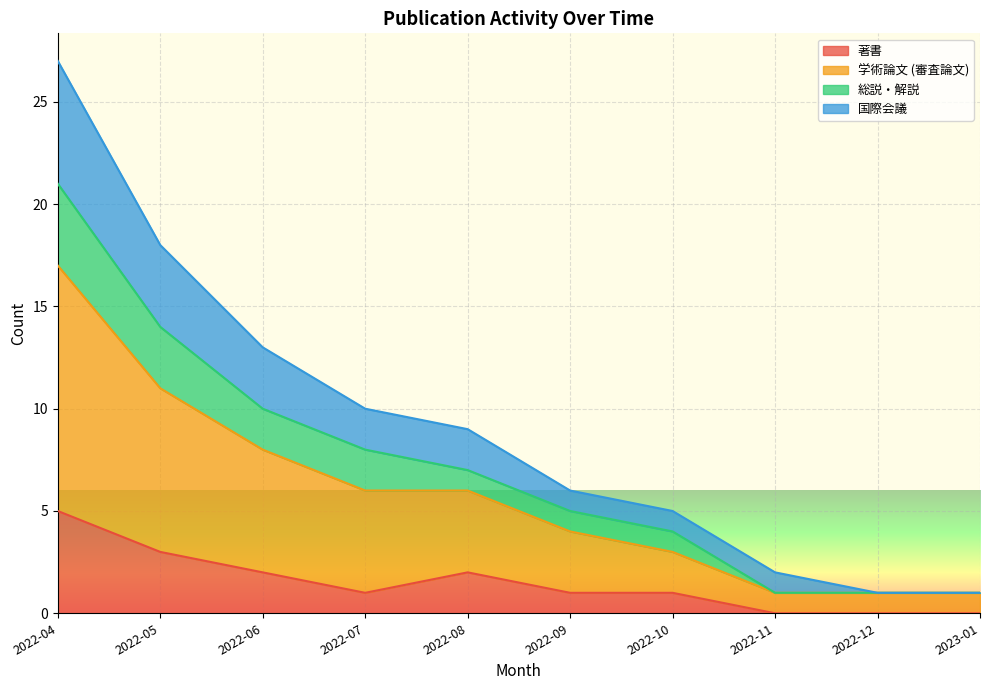

What is the highest value of the 著書 series?

5